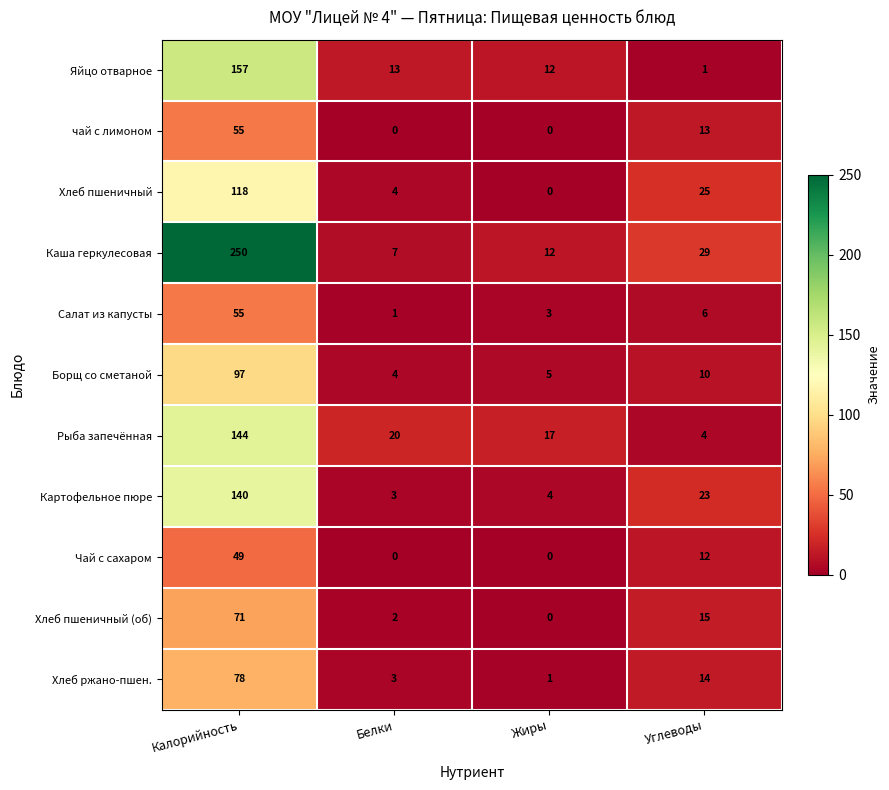

The Борщ со сметаной series shows 3 at Жиры. True or false?

False